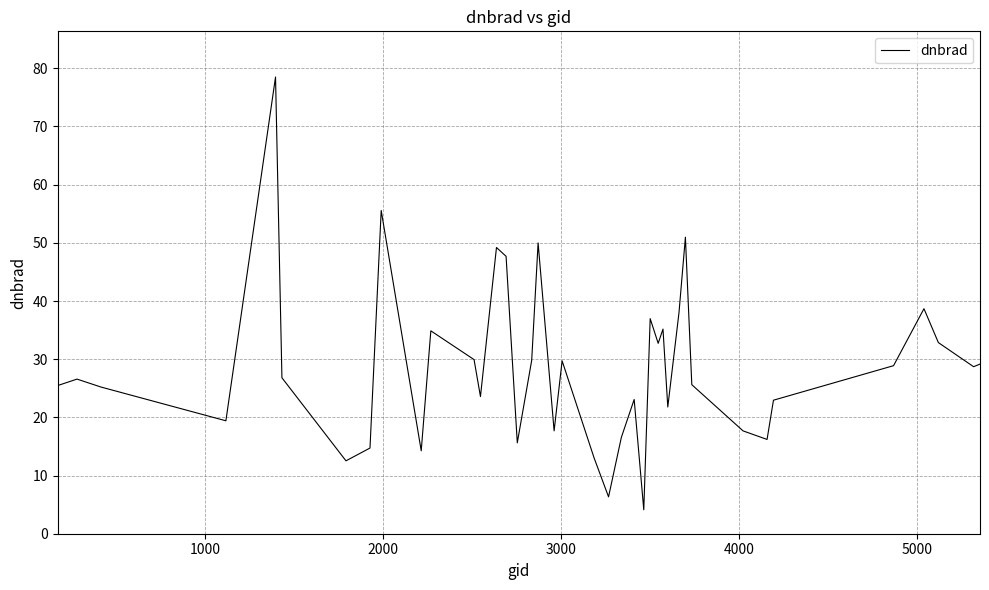

What is the minimum value shown in the chart?

4.1